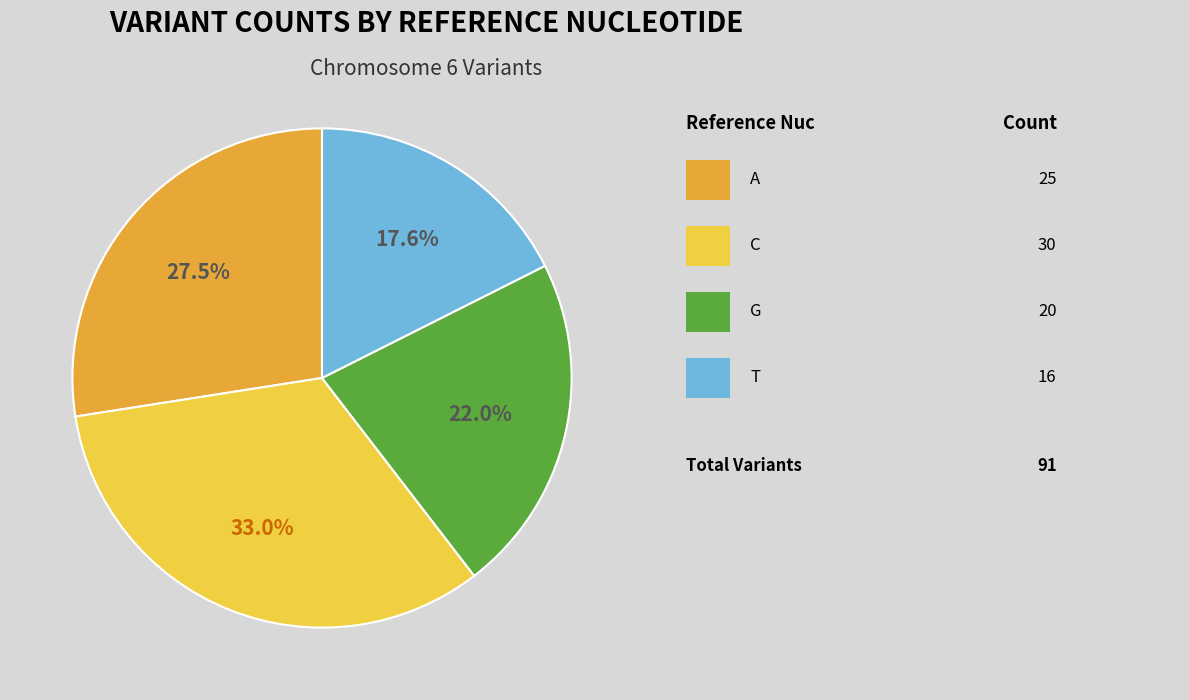

Is there any slice that represents more than half of the pie?

No